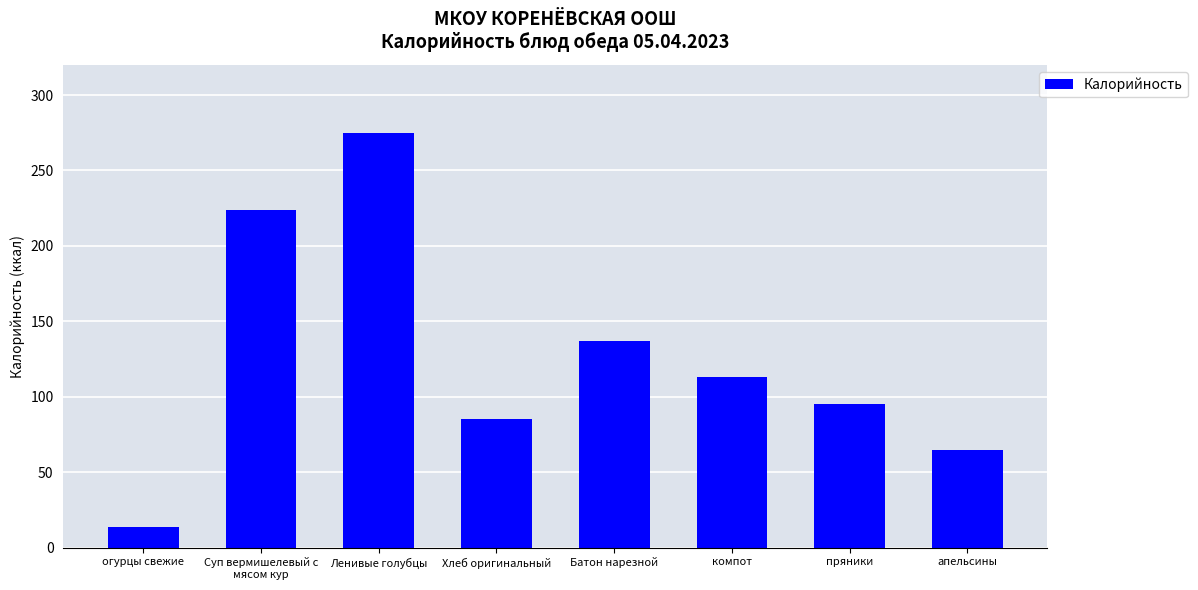

Rank the categories by value from highest to lowest.

Ленивые голубцы, Суп вермишелевый с
мясом кур, Батон нарезной, компот, пряники, Хлеб оригинальный, апельсины, огурцы свежие